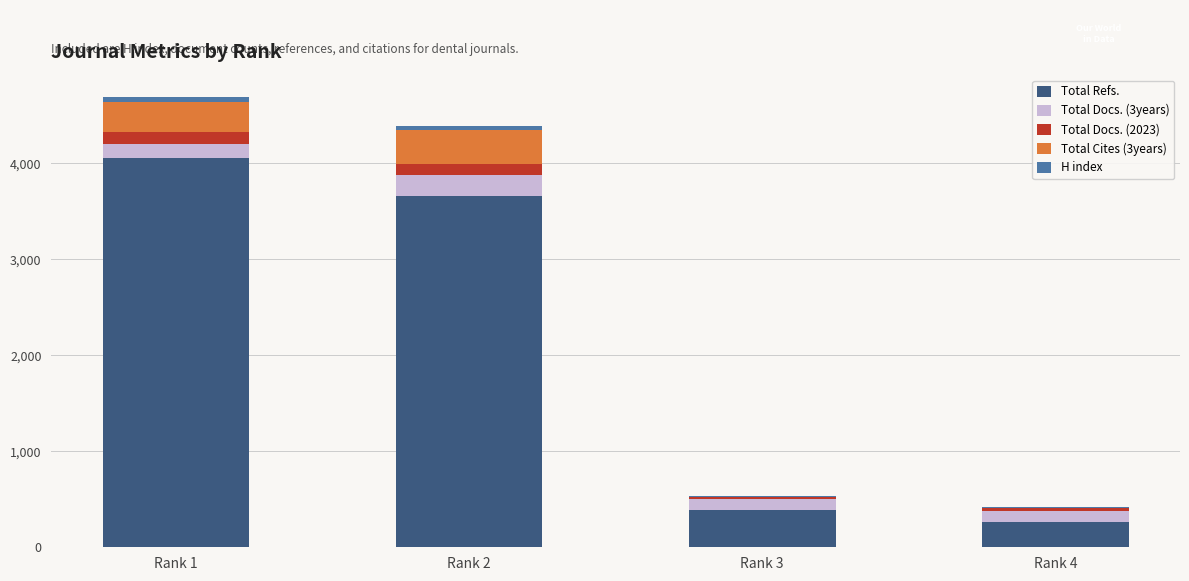

Where is Total Refs. nearest to the value 2157?

Rank 2